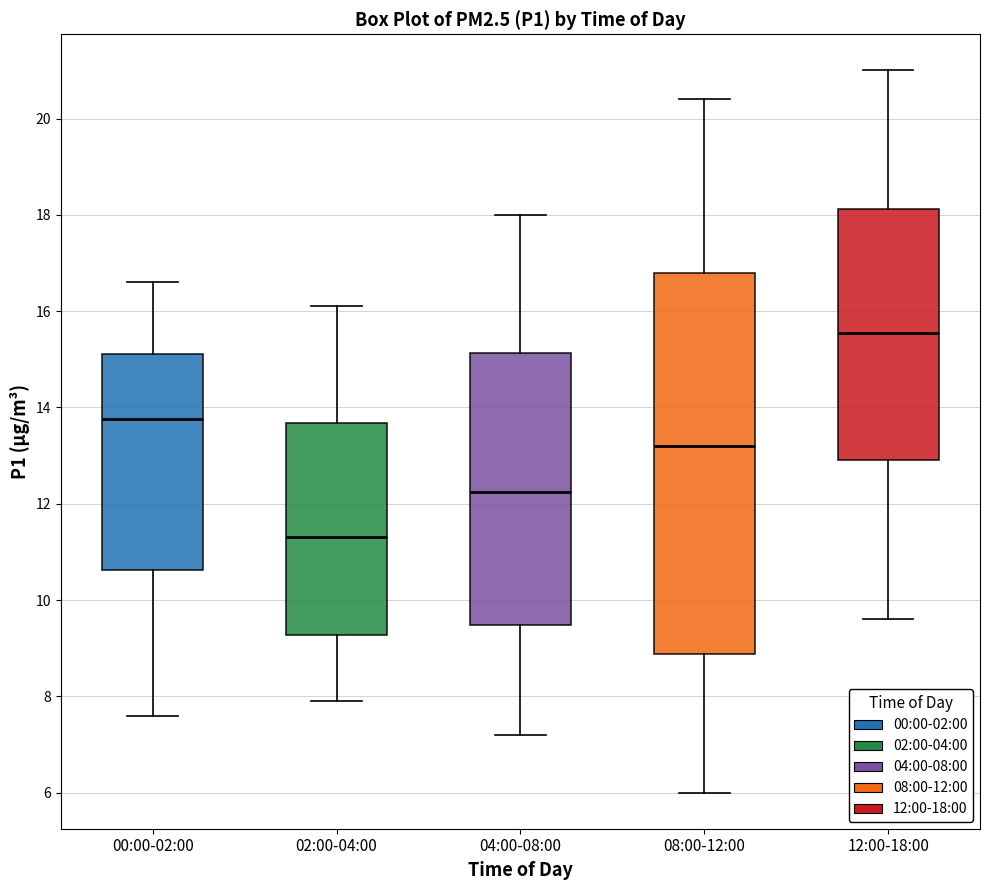

Reading left to right, transcribe this box plot: for each box, give where its median line is, the range the box spans, and where its two whiskers end, as read against the y-axis. The values are not printed on the chart, so give them approximately, as read against the axis.

00:00-02:00: median 13.8, box 10.6 to 15.2, whiskers 7.6 to 16.6
02:00-04:00: median 11.4, box 9.2 to 13.6, whiskers 8.0 to 16.2
04:00-08:00: median 12.2, box 9.4 to 15.2, whiskers 7.2 to 18.0
08:00-12:00: median 13.2, box 8.8 to 16.8, whiskers 6.0 to 20.4
12:00-18:00: median 15.6, box 13.0 to 18.2, whiskers 9.6 to 21.0